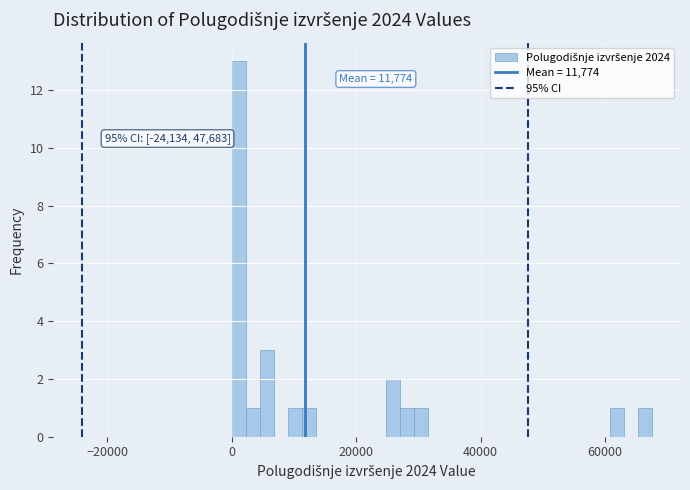

Read against the x-axis, roughly where is the centre of the tallest bar?

2000